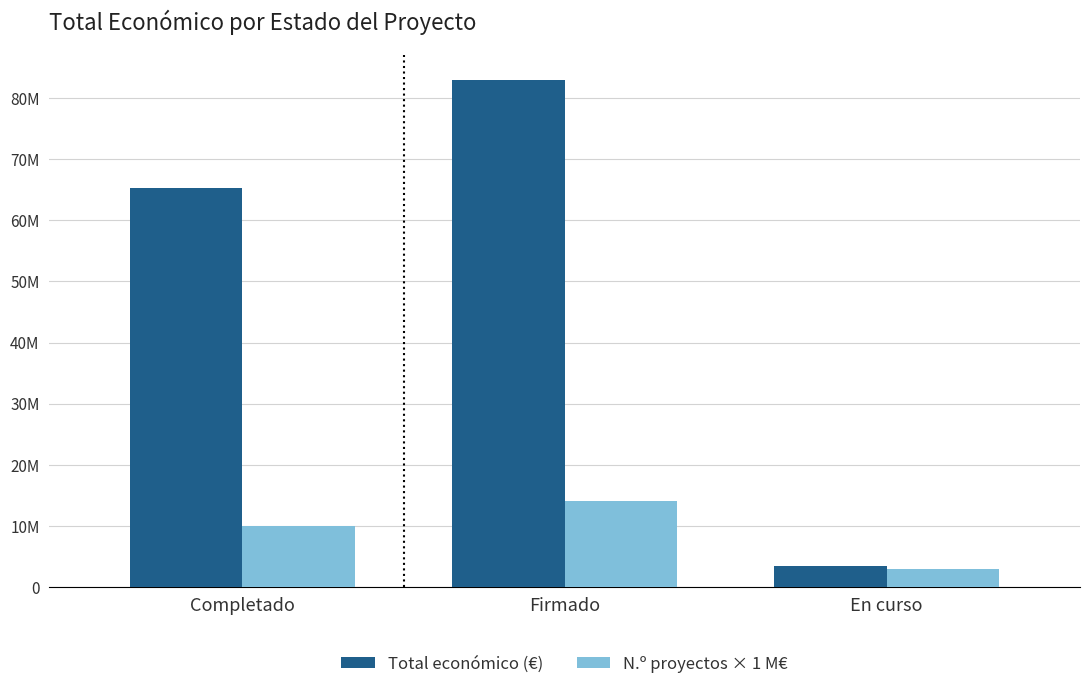

What are all the series names shown in the legend?

Total económico (€), N.º proyectos × 1 M€